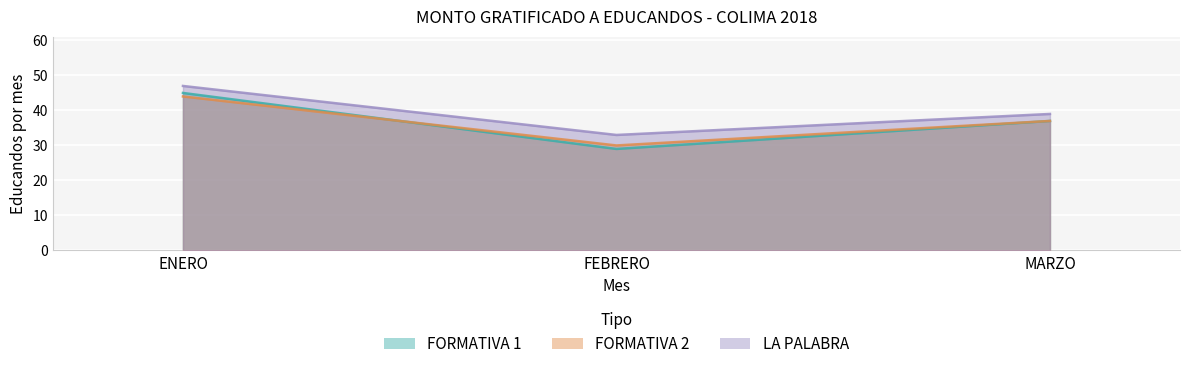

The value of FORMATIVA 2 at MARZO is 37. True or false?

True